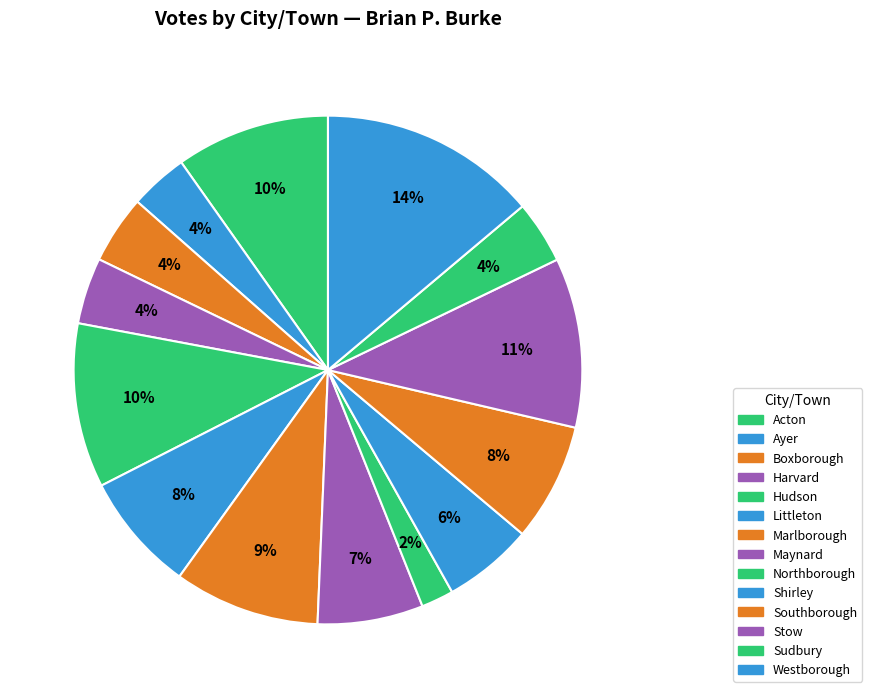

How many slices are in this pie chart?

14